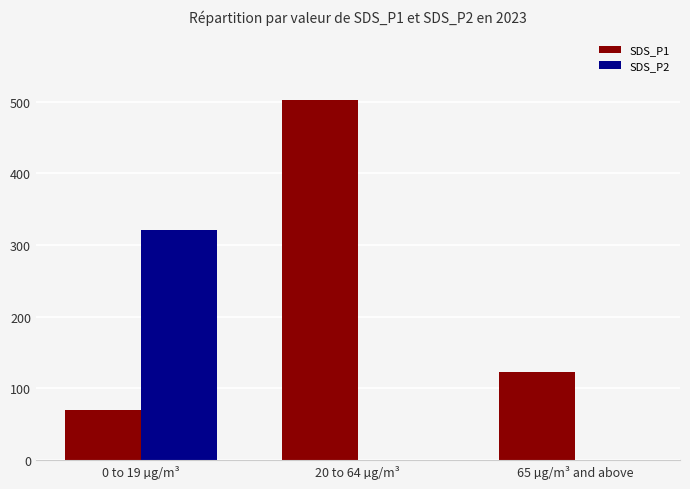

How many groups of bars are there?

3